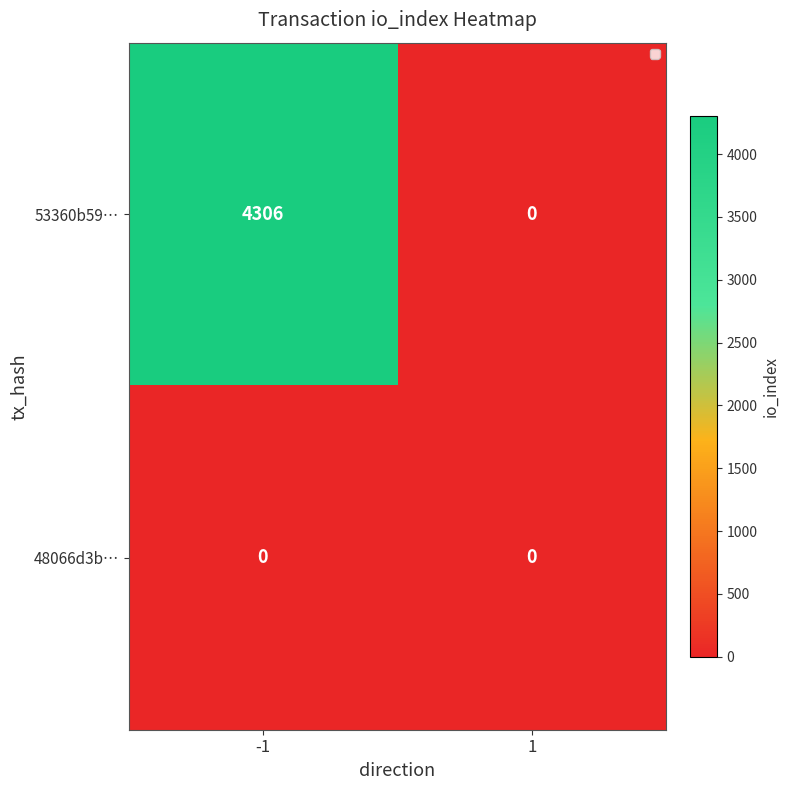

How many data points does each series have?

2